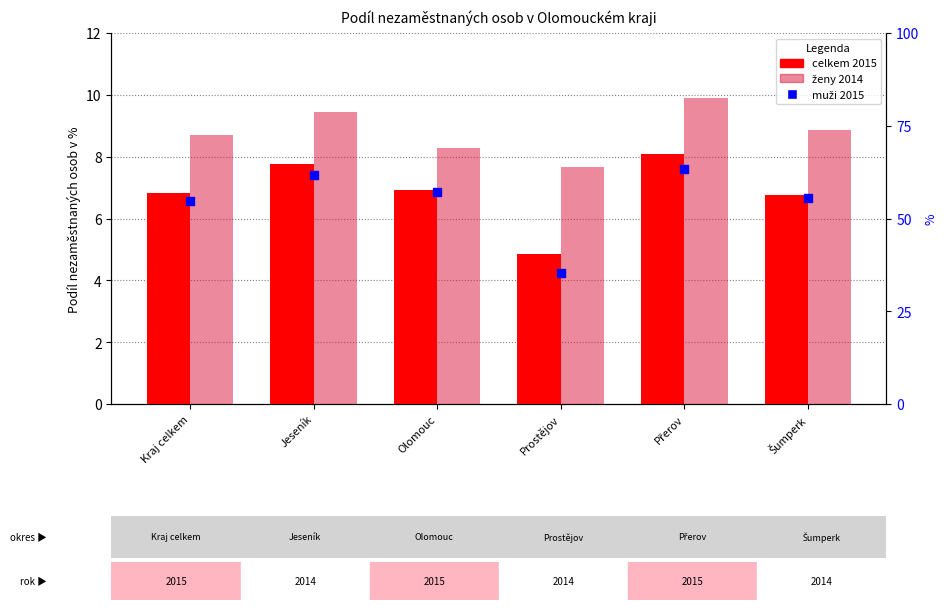

What are all the series names shown in the legend?

celkem 2015, ženy 2014, muži 2015